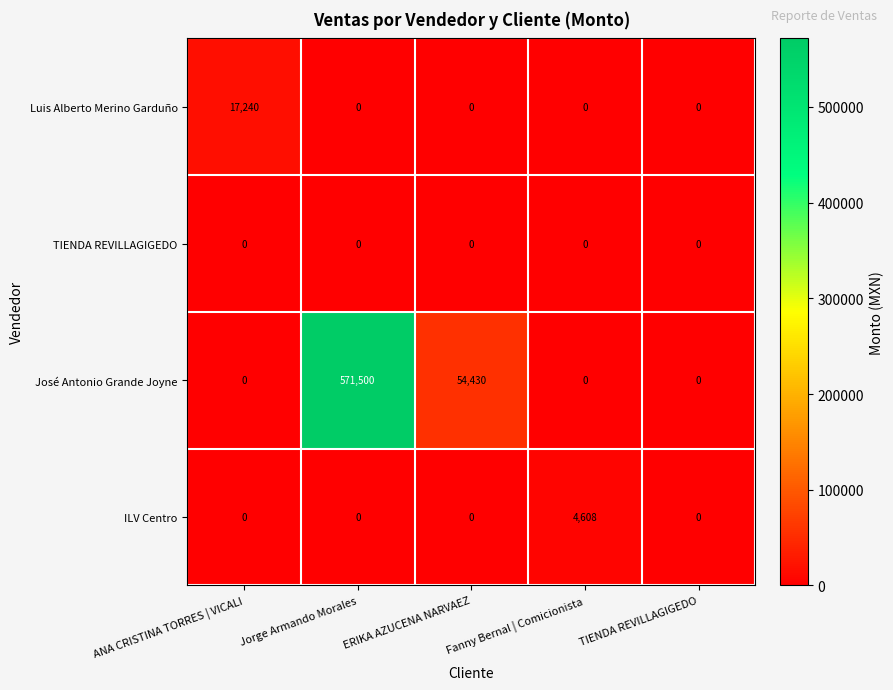

At how many categories does at least one series exceed 186302?

1